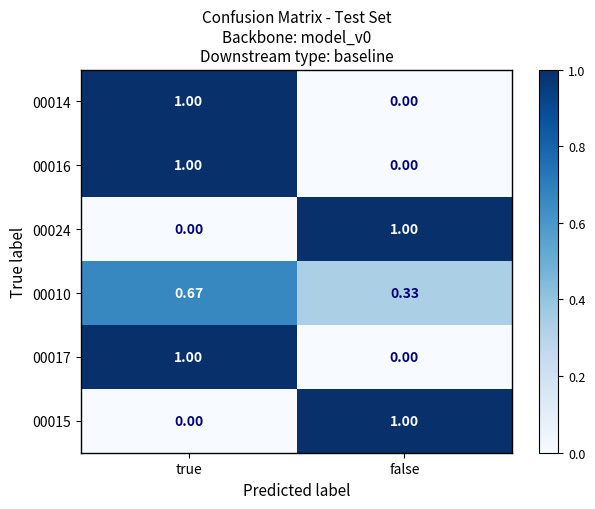

At which category is the sum across all series the highest?

true